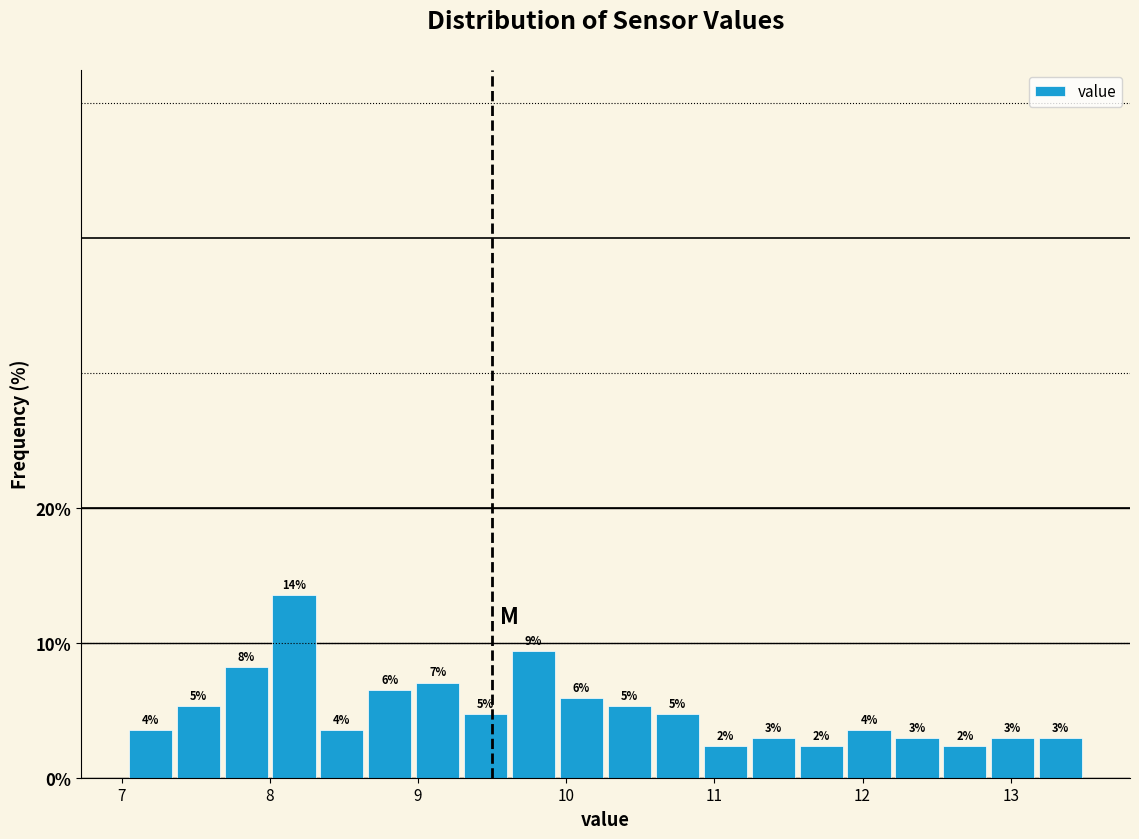

Around what value on the x-axis is the tallest bar? Give the approximate position of its centre, as read against the axis.

8.2